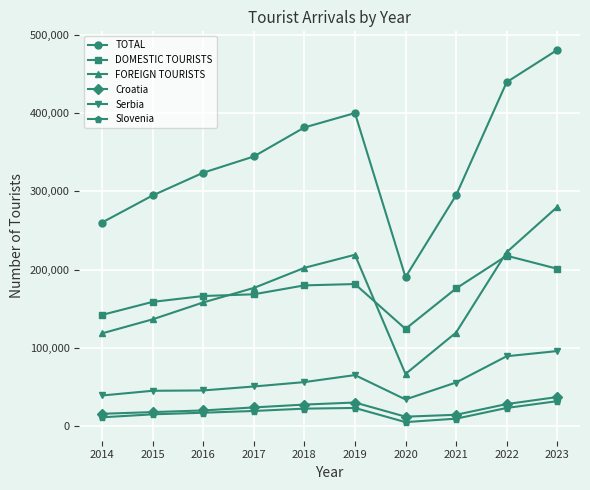

What is the value of the Croatia point at the 1st from the left?

15317